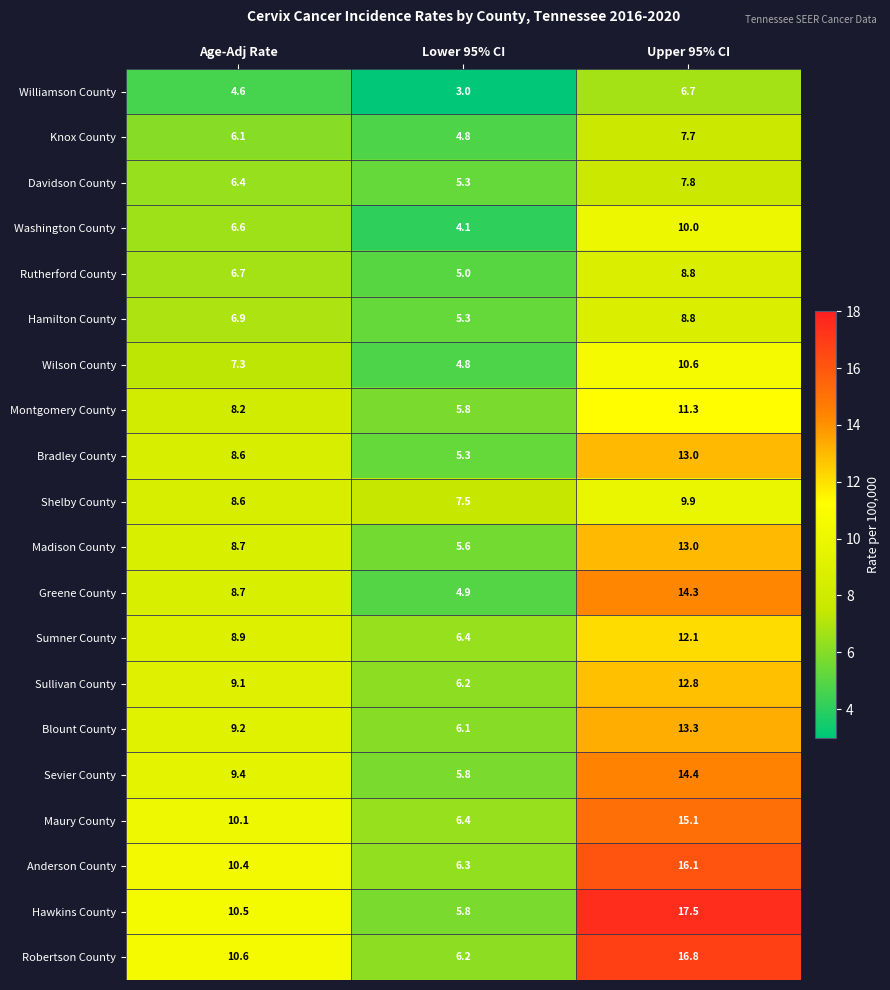

What is the sum of all Sevier County values?

29.6